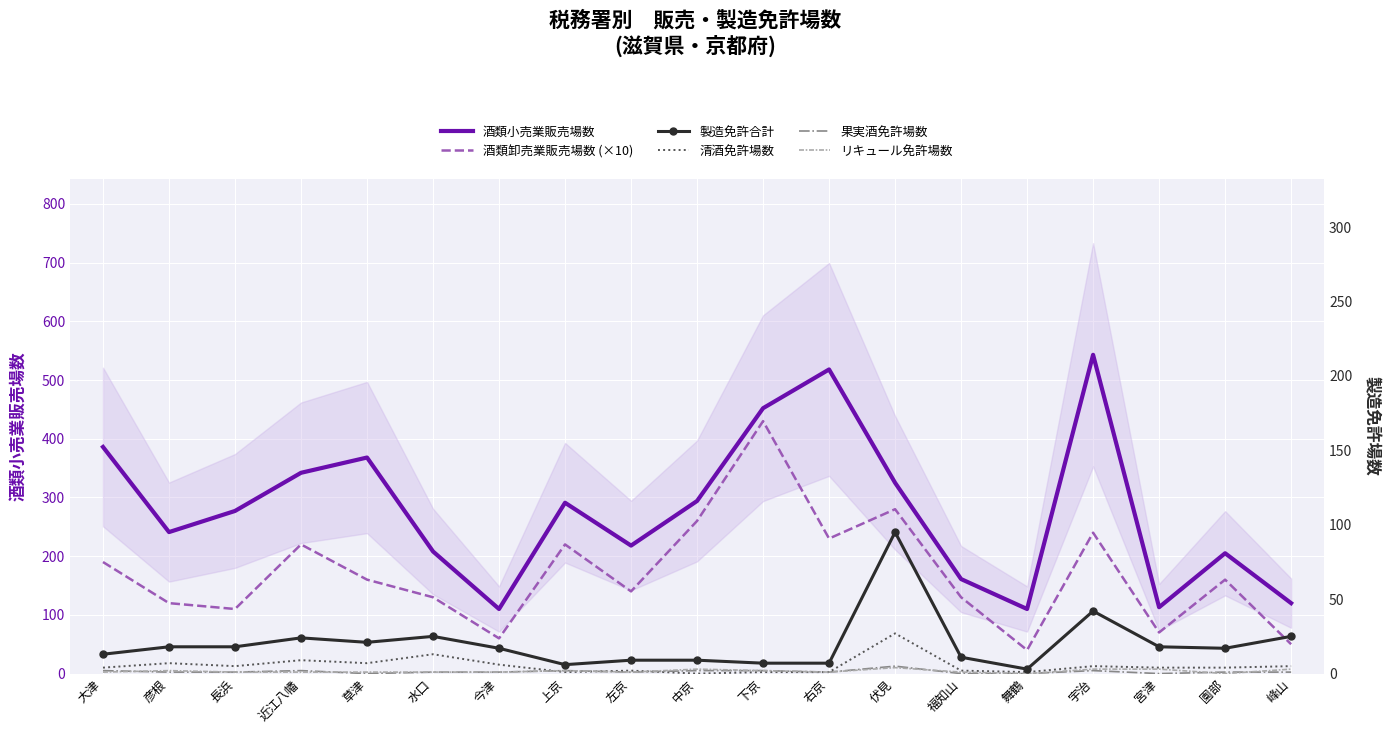

Which label corresponds to the largest value in the chart?

宇治